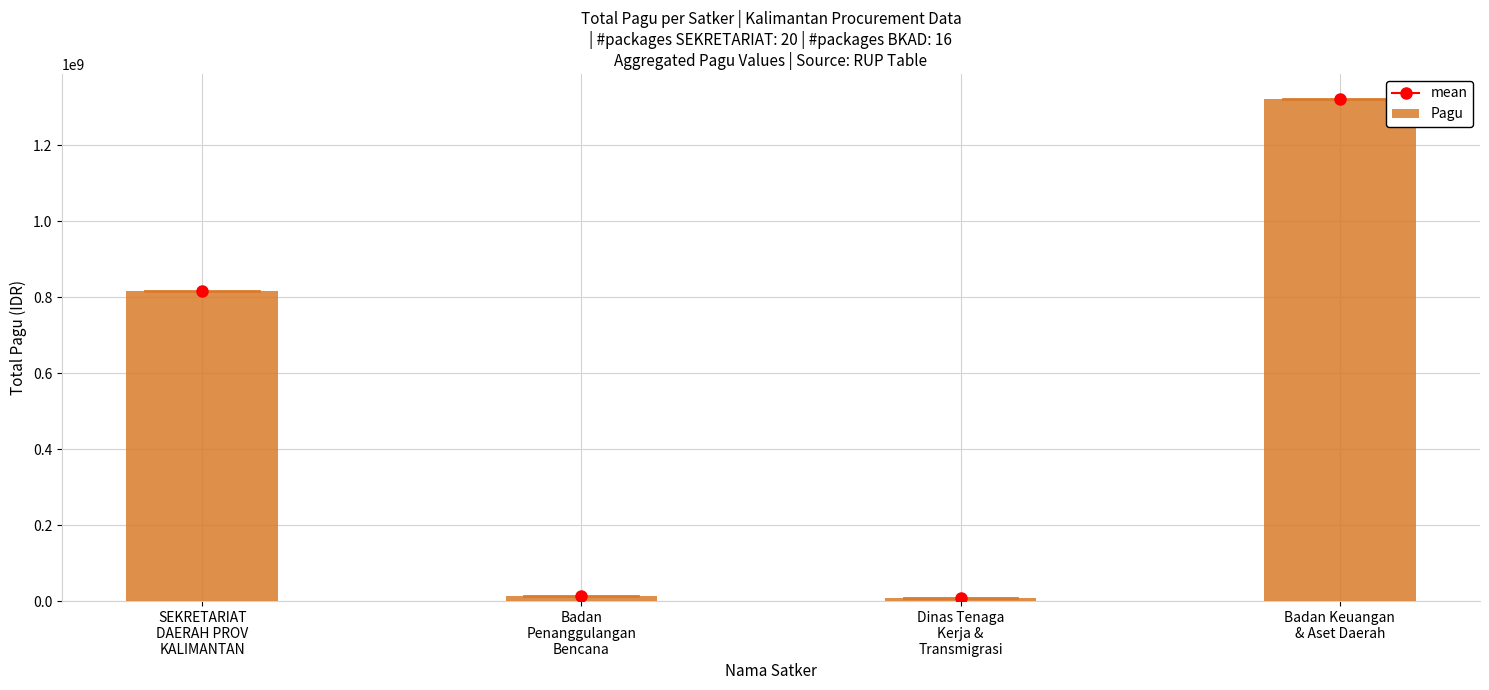

What position from the right is Badan Keuangan
& Aset Daerah?

1